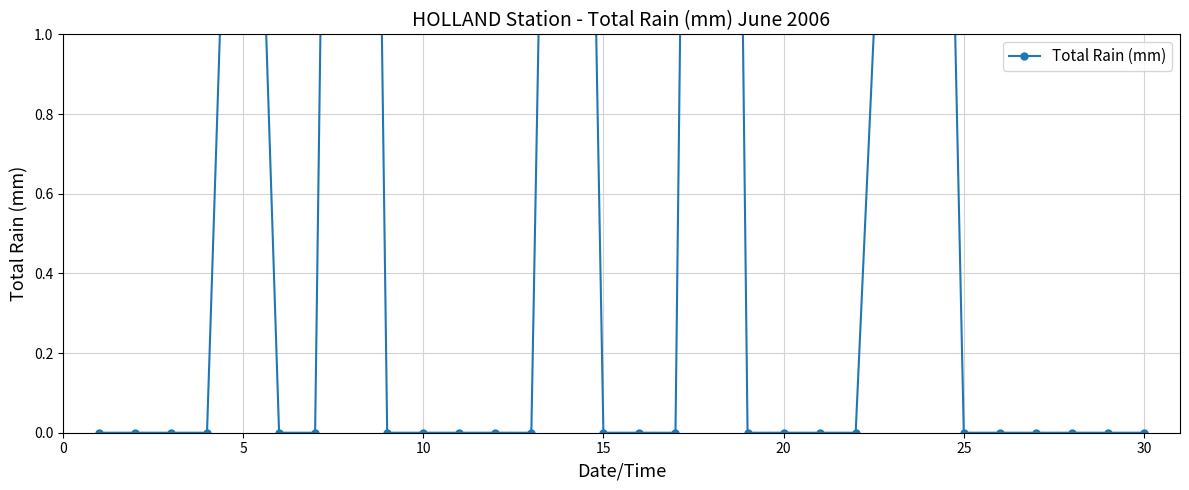

True or false: the data has more than 0 interior local peaks.

True